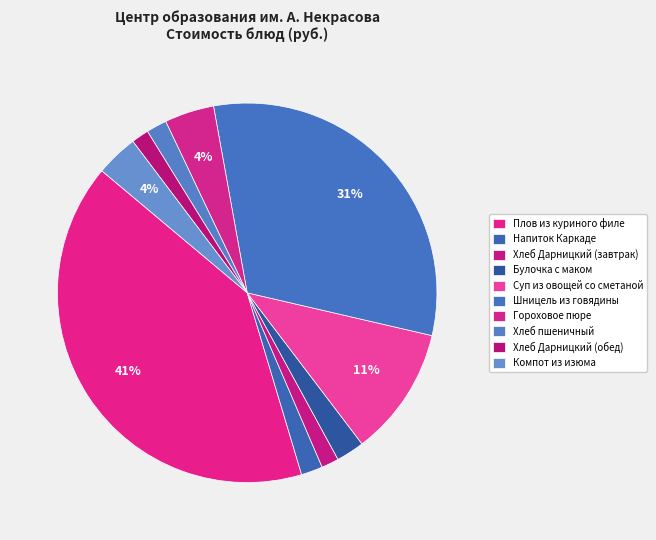

To the nearest percent, what is the difference between the largest and smallest slice percentages?

39%